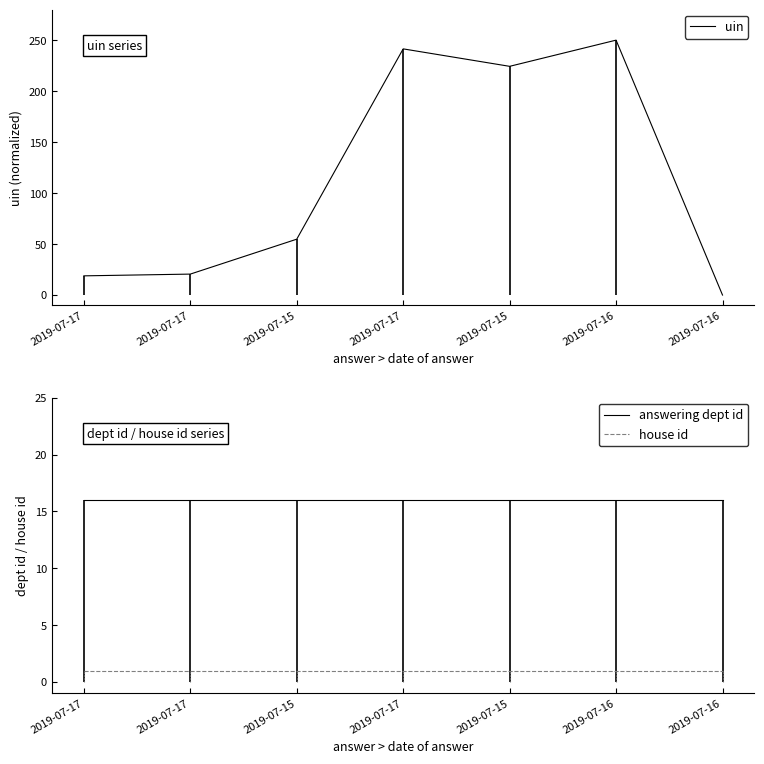

At which category does the chart reach its peak across all series?

2019-07-16